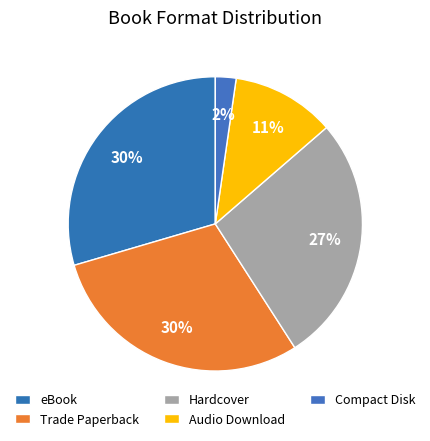

Is it true that Audio Download is 18% of the pie?

False